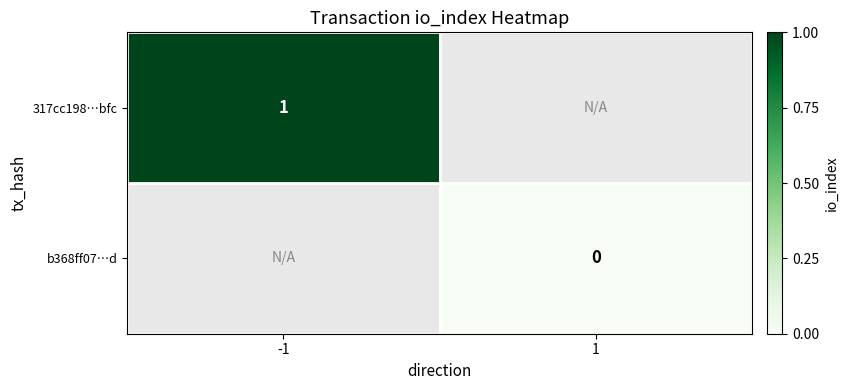

True or false: 317cc198…bfc has a value of 1 at -1.

True